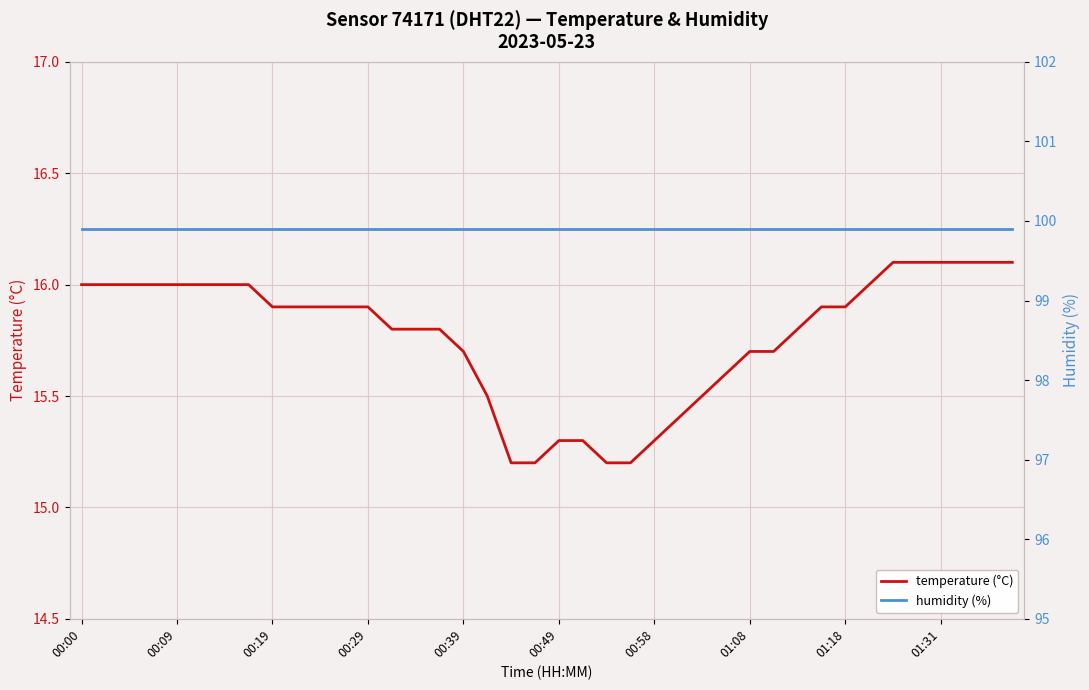

What is the difference between the maximum and minimum values in the temperature (°C) series?

0.9